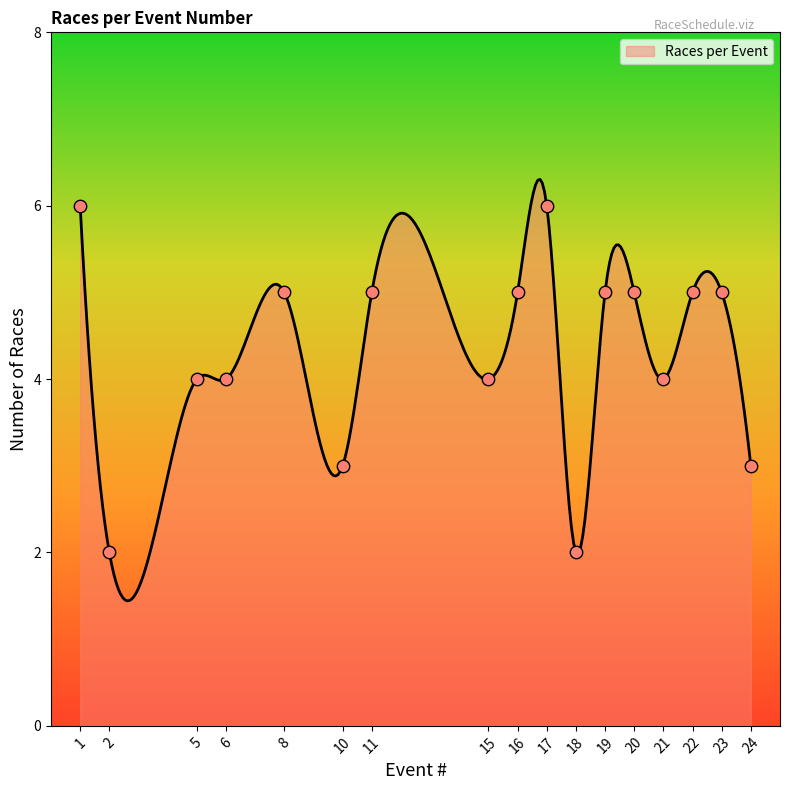

What is the difference between the maximum and minimum values?

4.9